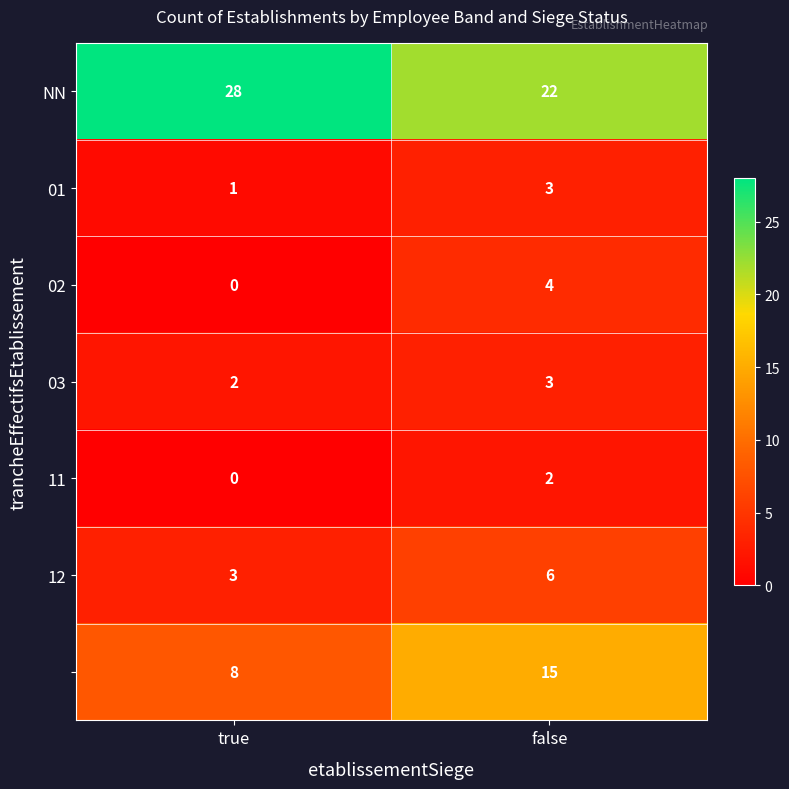

At which category is the sum across all series the highest?

false